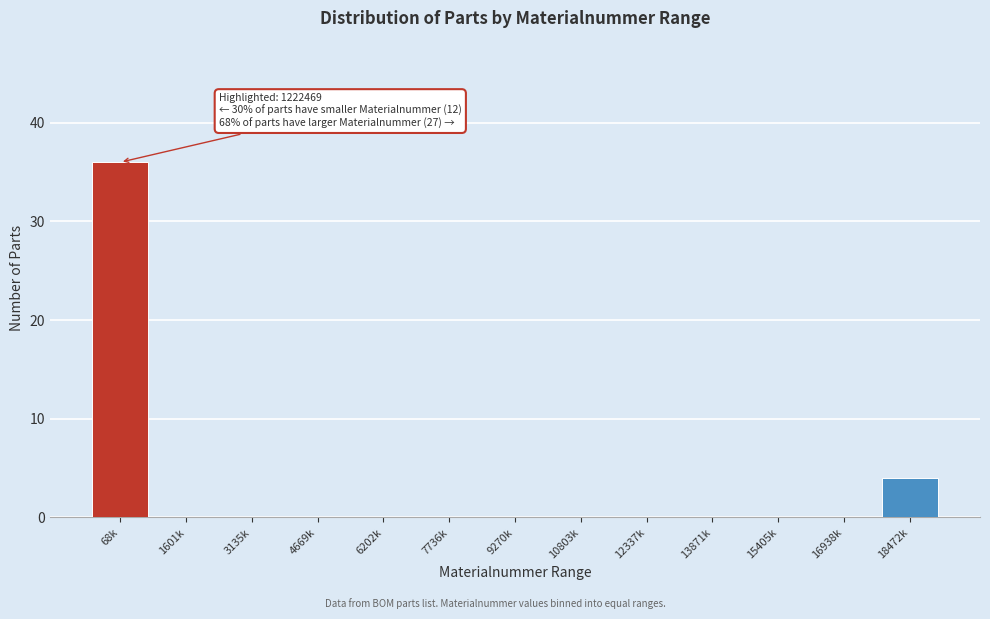

Reading left to right, extract all data points from this chart.

68k=36	1601k=0	3135k=0	4669k=0	6202k=0	7736k=0	9270k=0	10803k=0	12337k=0	13871k=0	15405k=0	16938k=0	18472k=4